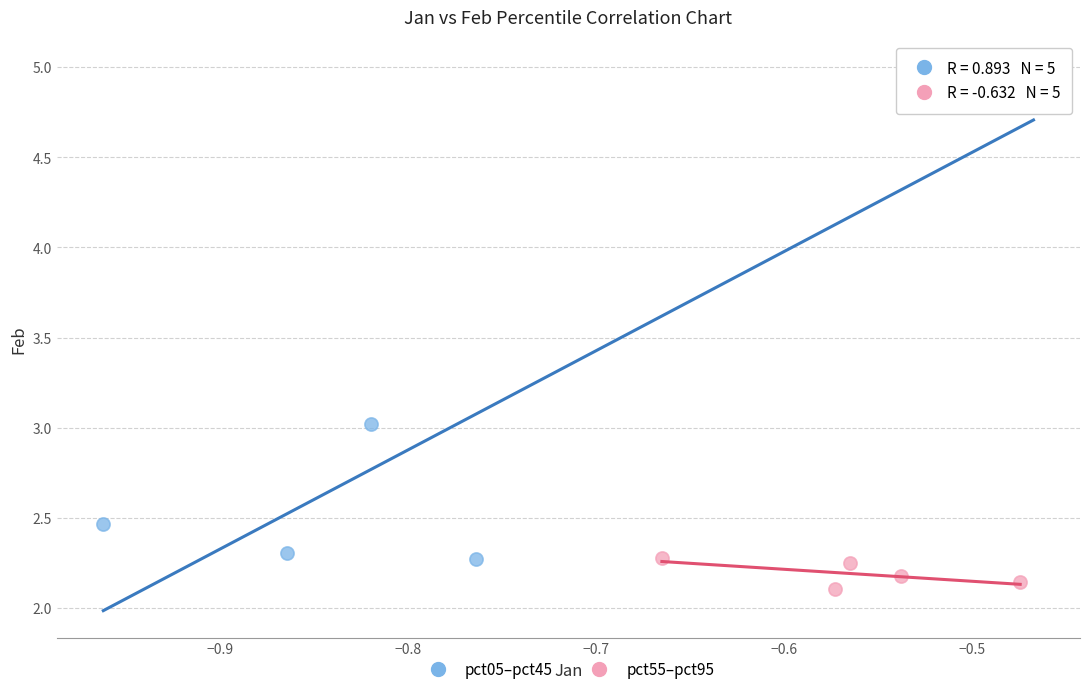

Which series reaches the maximum Y coordinate?

pct05–pct45